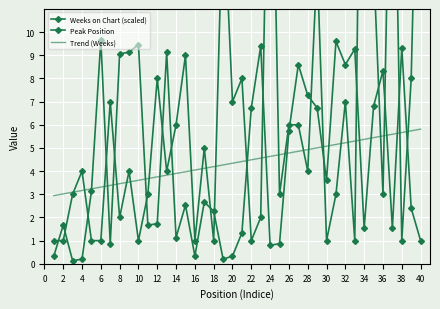

What is the smallest value displayed?

0.1